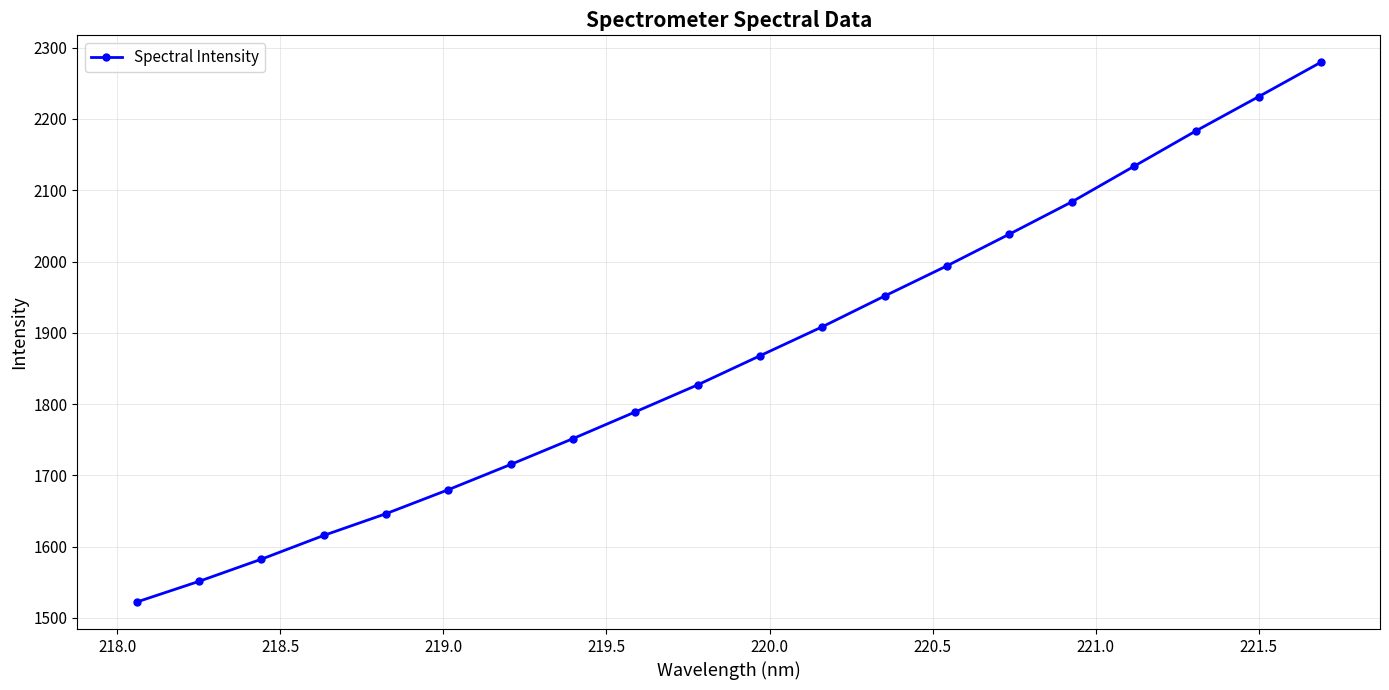

Does the chart display data point markers on the line(s)?

Yes